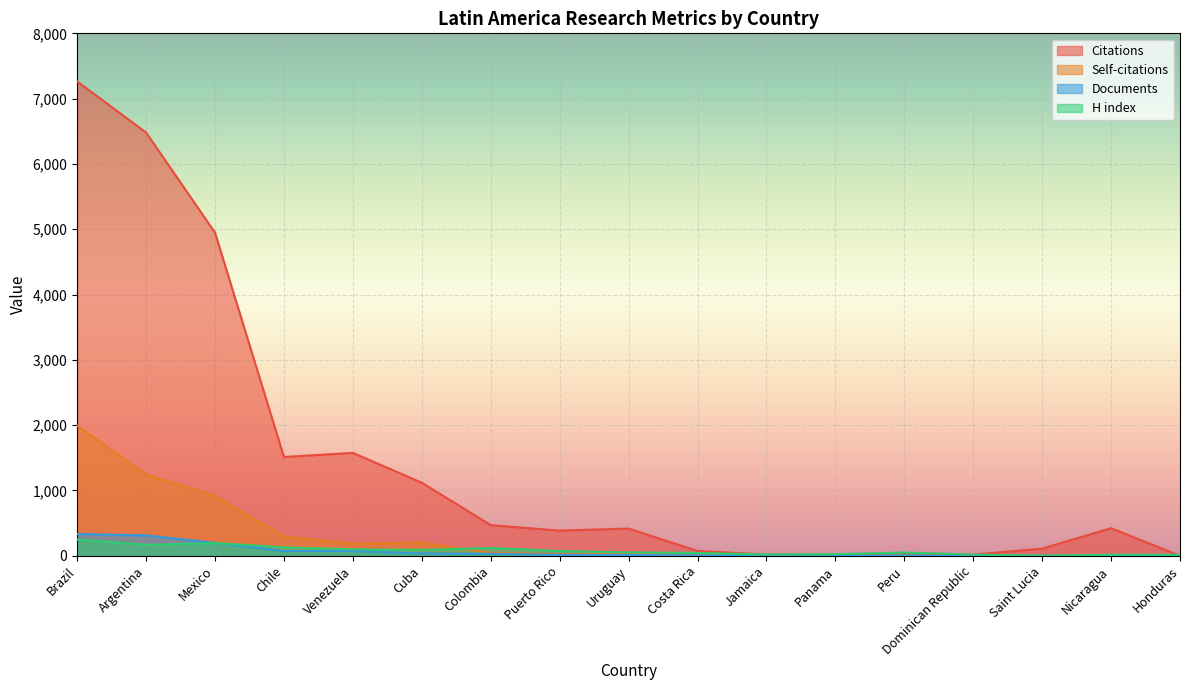

Rank the series by their maximum value, from lowest to highest.

H index, Documents, Self-citations, Citations